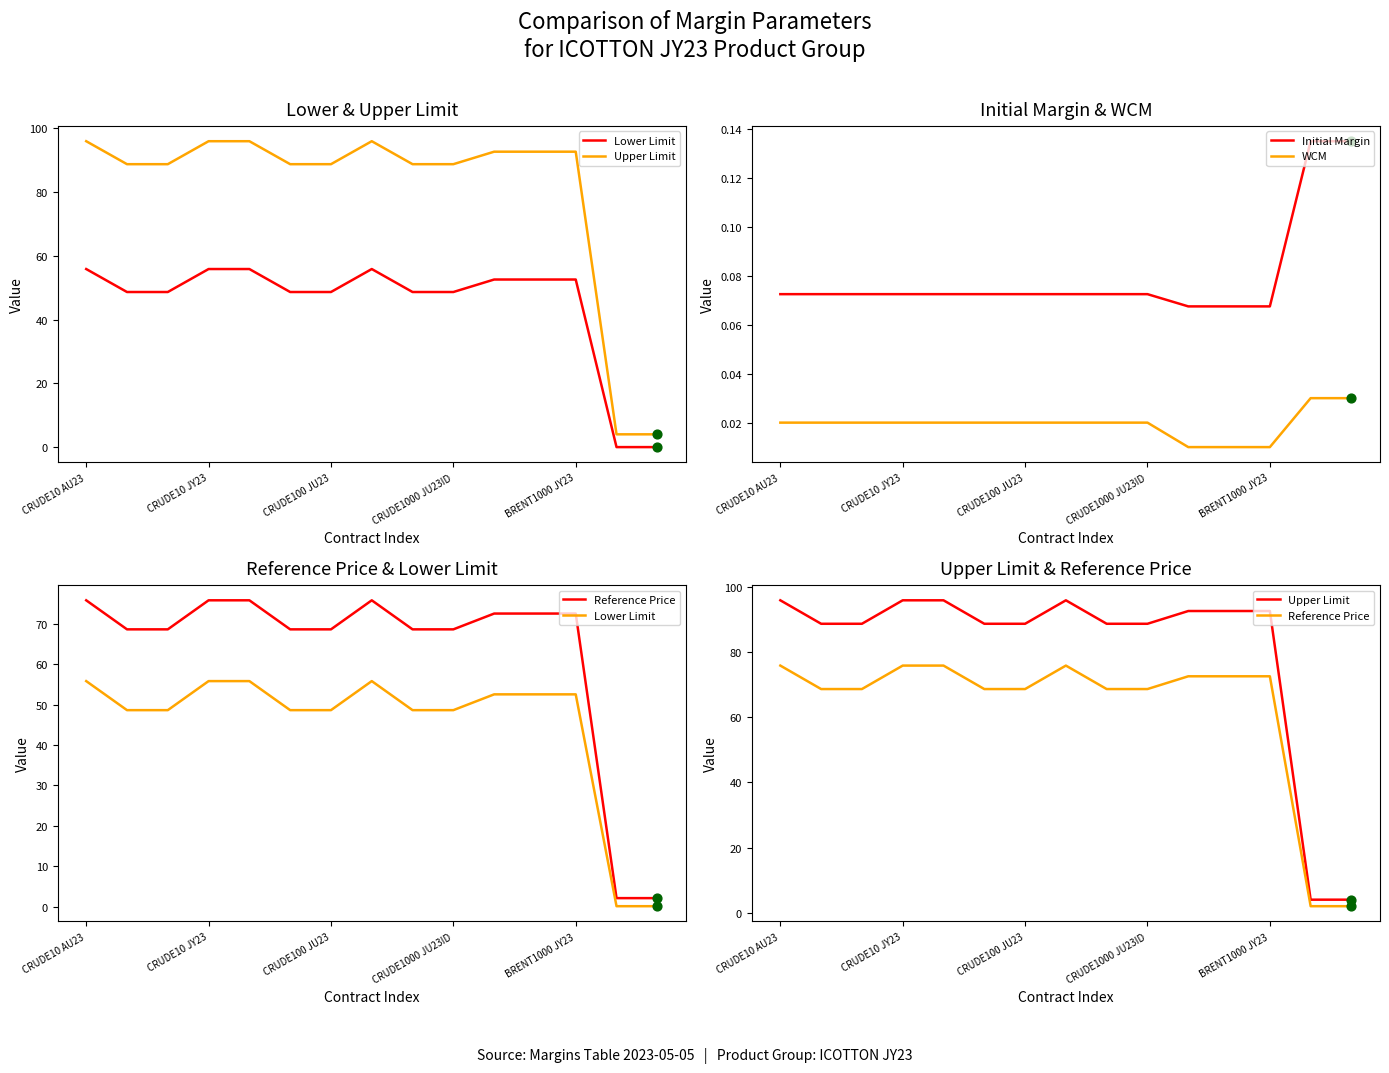

Which series contains the highest Y value?

Upper Limit